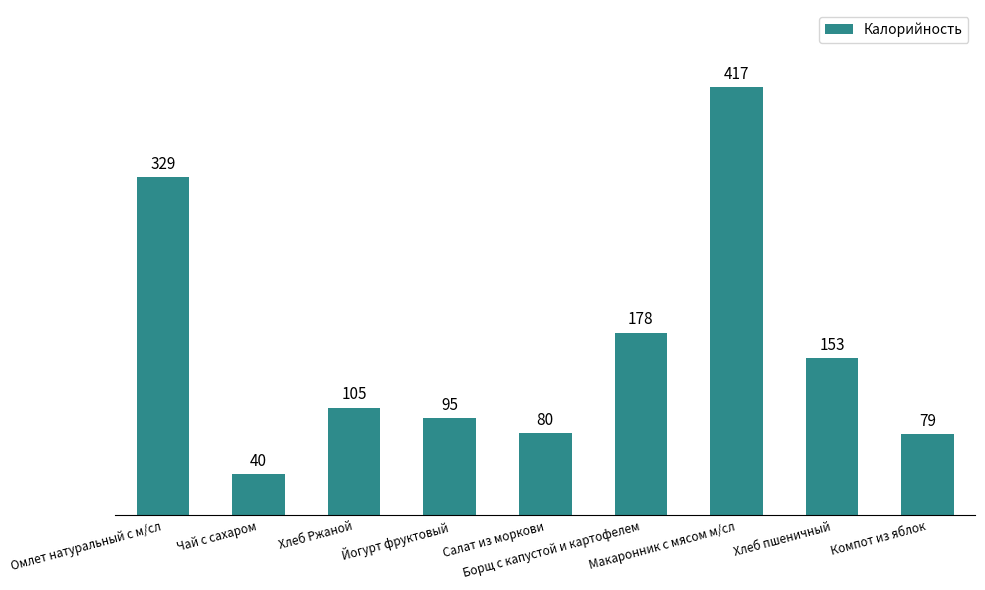

What is the label of the 9th bar from the left?

Компот из яблок